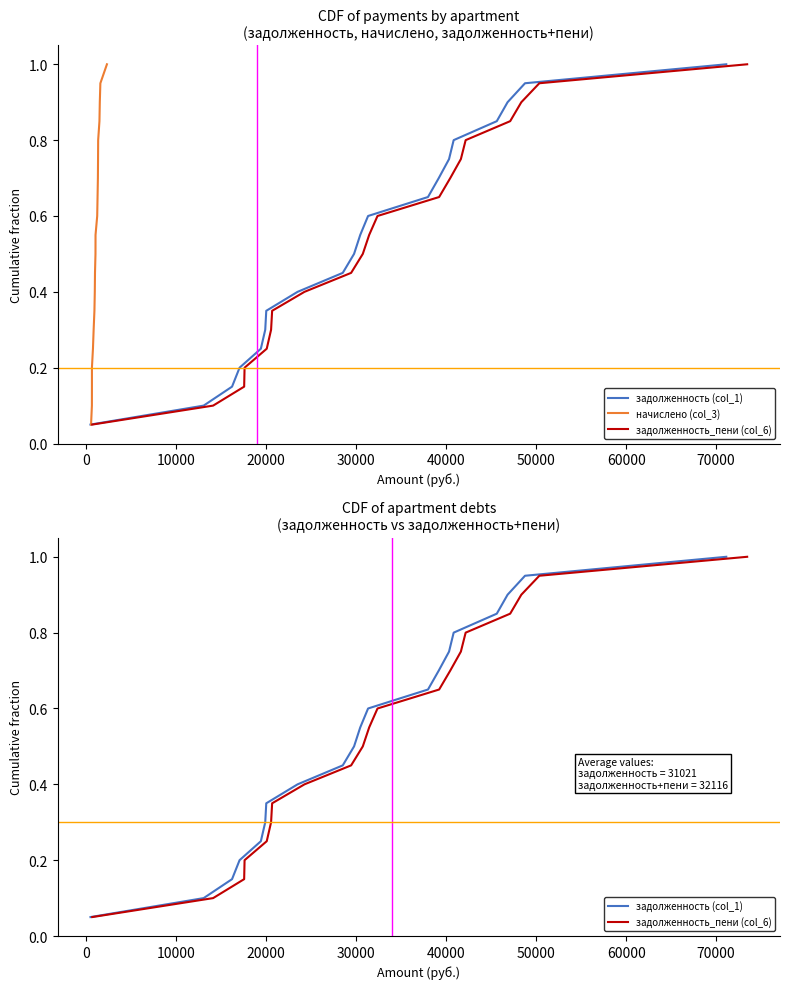

How many lines are shown in the chart?

3